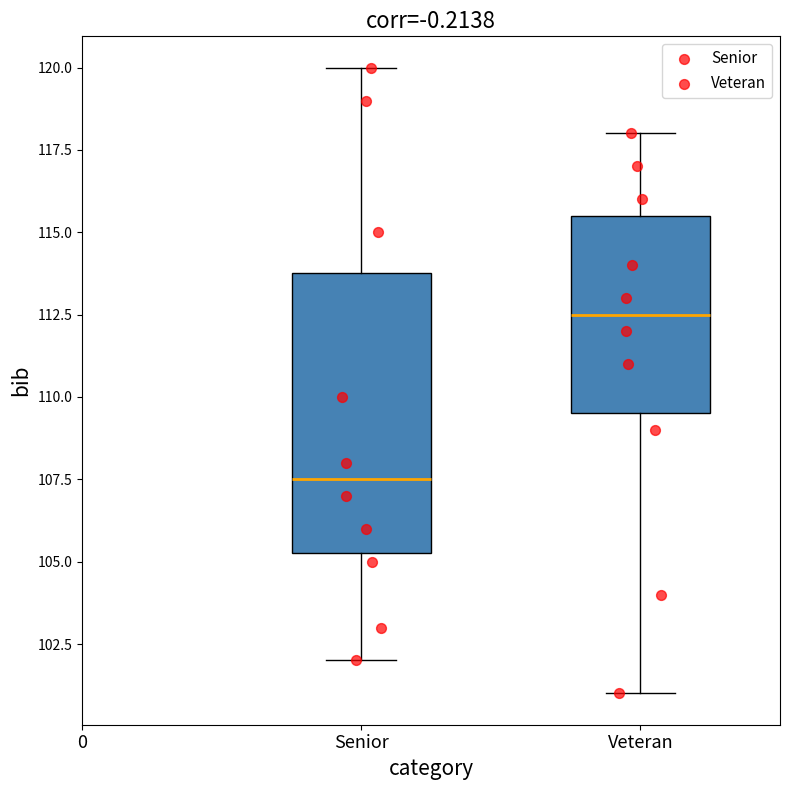

Reading left to right, transcribe this box plot: for each box, give where its median line is, the range the box spans, and where its two whiskers end, as read against the y-axis. The values are not printed on the chart, so give them approximately, as read against the axis.

Senior: median 107.5, box 105.5 to 114.0, whiskers 102.0 to 120.0
Veteran: median 112.5, box 109.5 to 115.5, whiskers 101.0 to 118.0